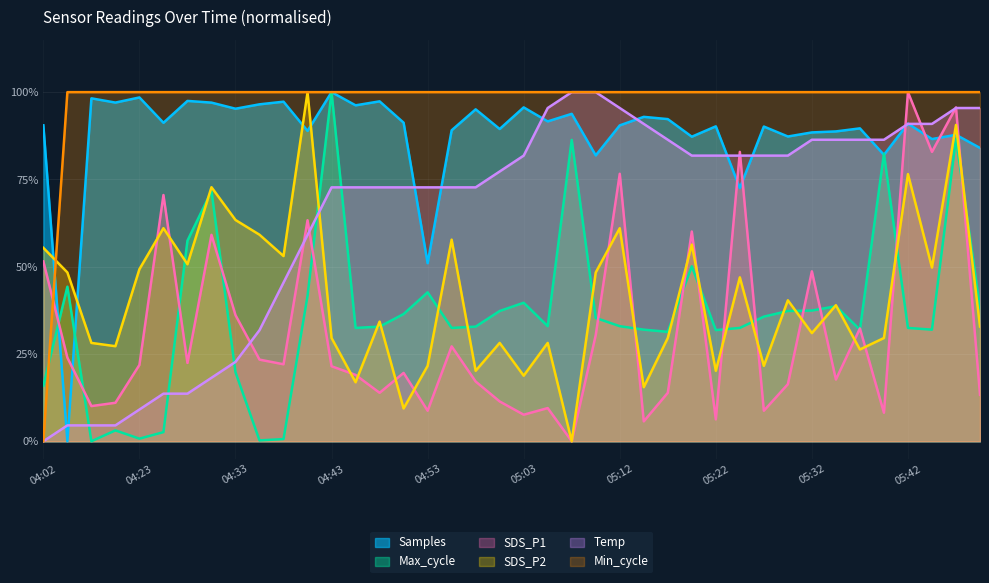

Where is Min_cycle nearest to the value 0?

04:02